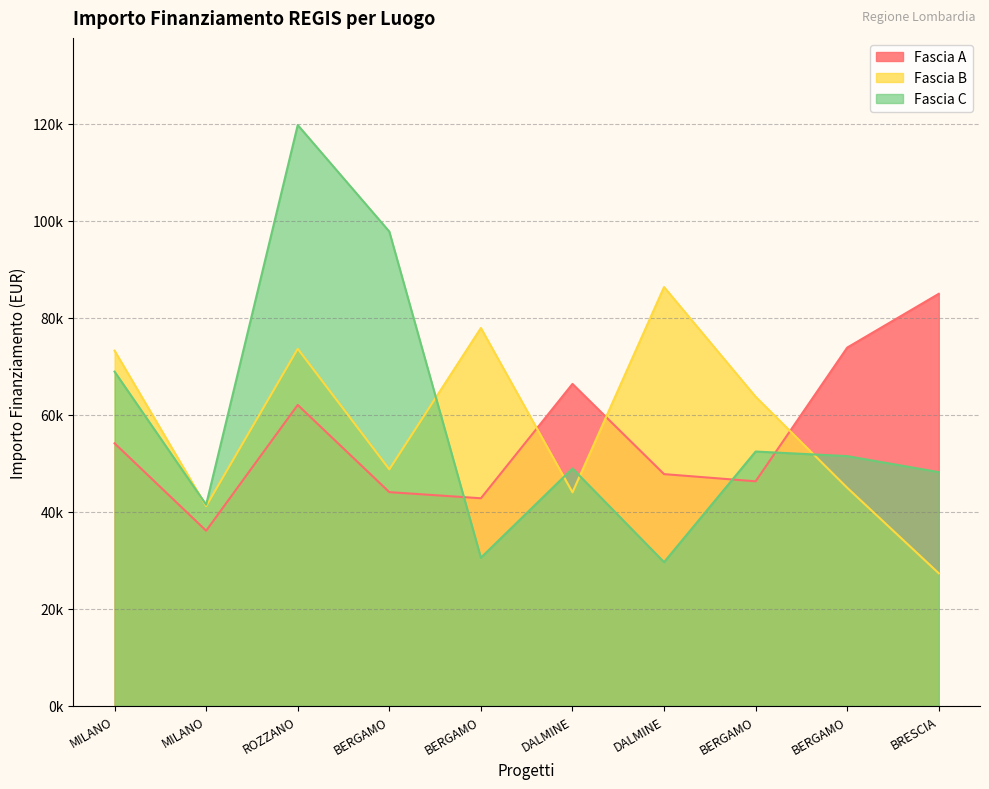

What is the maximum value shown in the chart?

119783.4